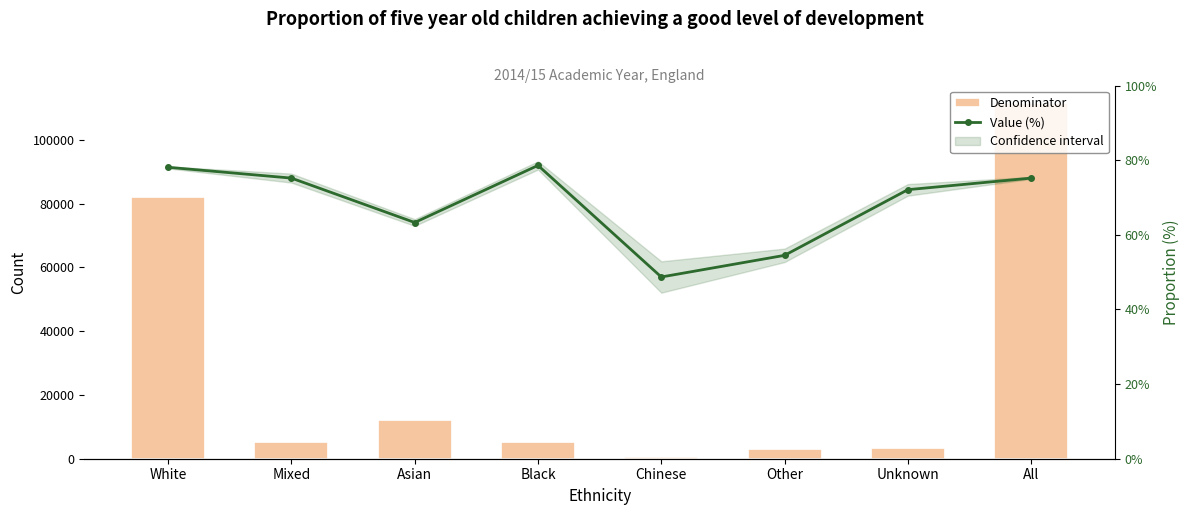

Which series has the largest total across all categories?

Denominator